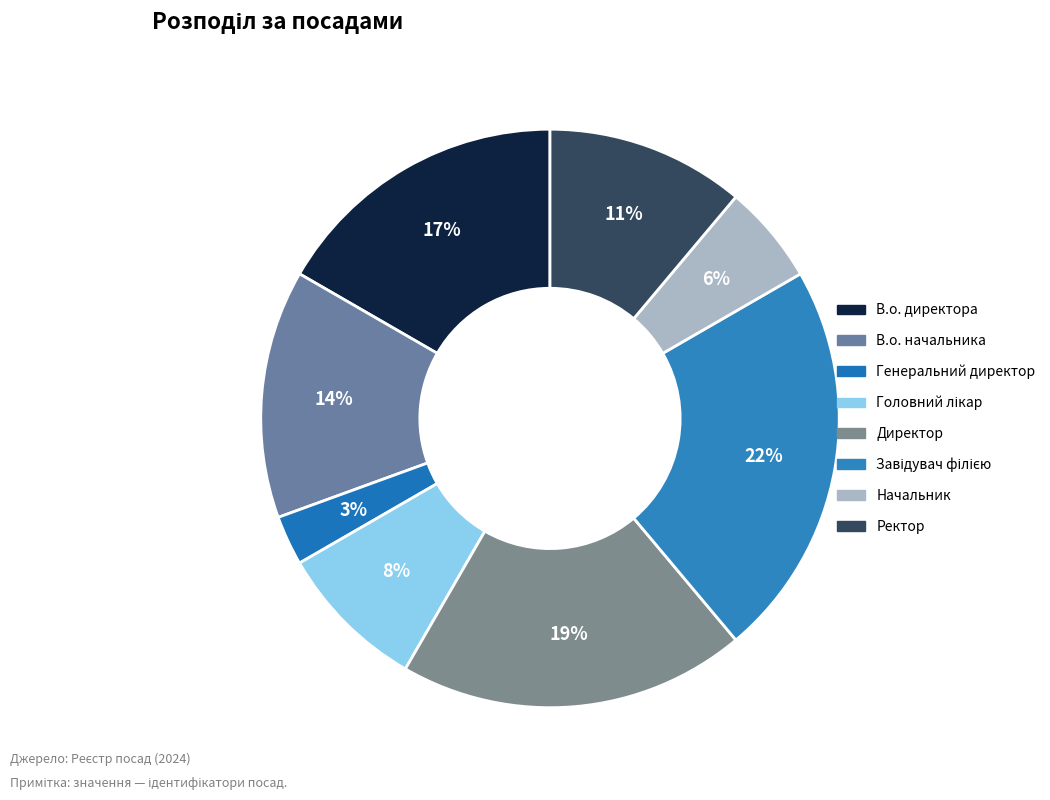

Rank the categories by value from highest to lowest.

Завідувач філією, Директор, В.о. директора, В.о. начальника, Ректор, Головний лікар, Начальник, Генеральний директор